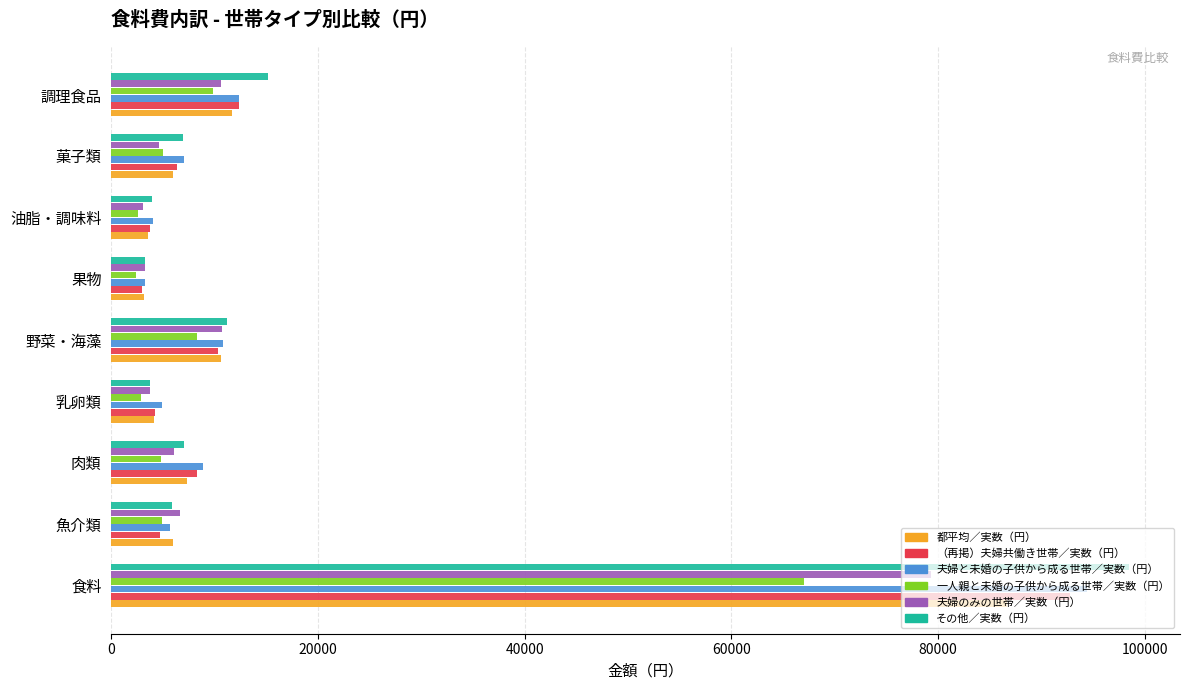

What is the lowest value of the 夫婦のみの世帯／実数（円） series?

3083